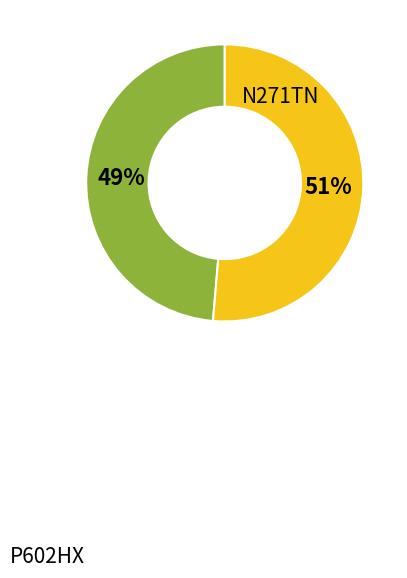

Does any single category account for the majority?

Yes